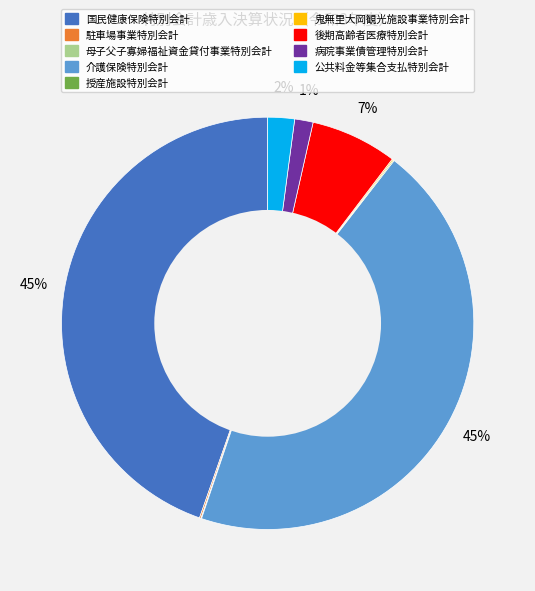

Between 介護保険特別会計 and 病院事業債管理特別会計, which is larger?

介護保険特別会計